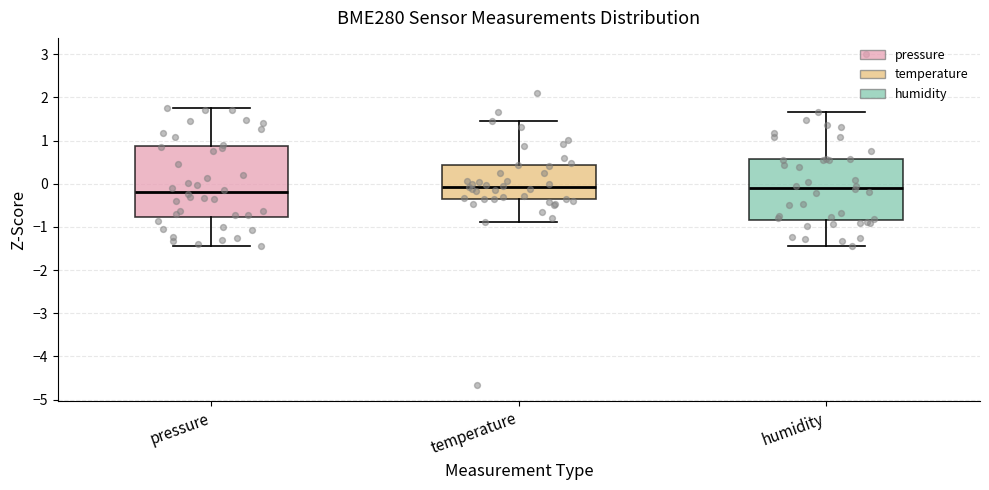

Reading left to right, read every box against the y-axis: the position of its median line, the range the box covers, and the ends of its whiskers. The values are not printed on the chart, so give them approximately, as read against the axis.

pressure: median -0.2, box -0.8 to 0.9, whiskers -1.4 to 1.8
temperature: median -0.1, box -0.4 to 0.4, whiskers -0.9 to 1.4
humidity: median -0.1, box -0.8 to 0.6, whiskers -1.5 to 1.7